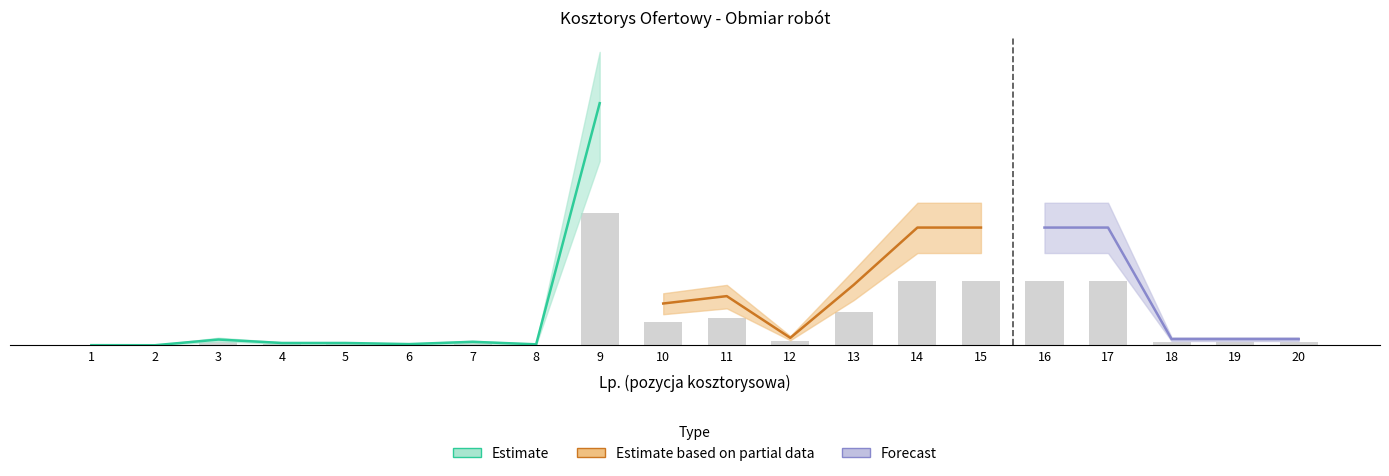

What is the difference between the second highest and minimum values in the Obmiar_upper series?

1700.0